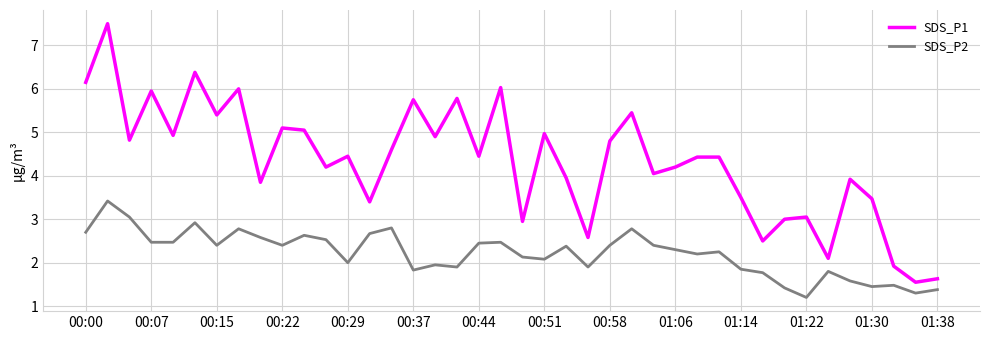

Which series has the largest total across all categories?

SDS_P1